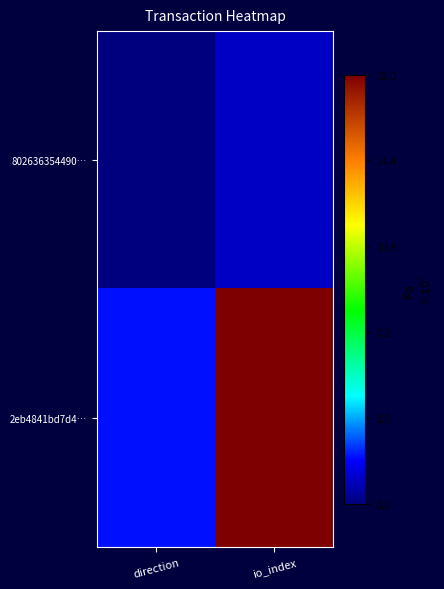

At io_index, list the series in order from largest to smallest.

2eb4841bd7d4…, 802636354490…